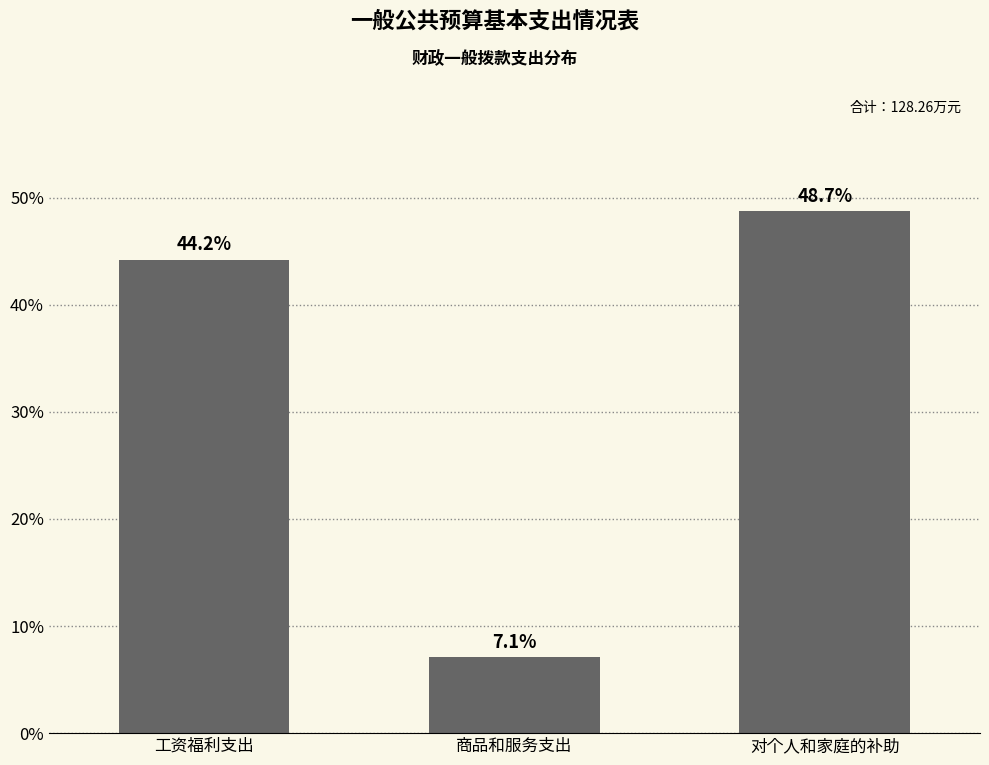

Reading left to right, extract all data points from this chart.

工资福利支出=44.2	商品和服务支出=7.1	对个人和家庭的补助=48.7